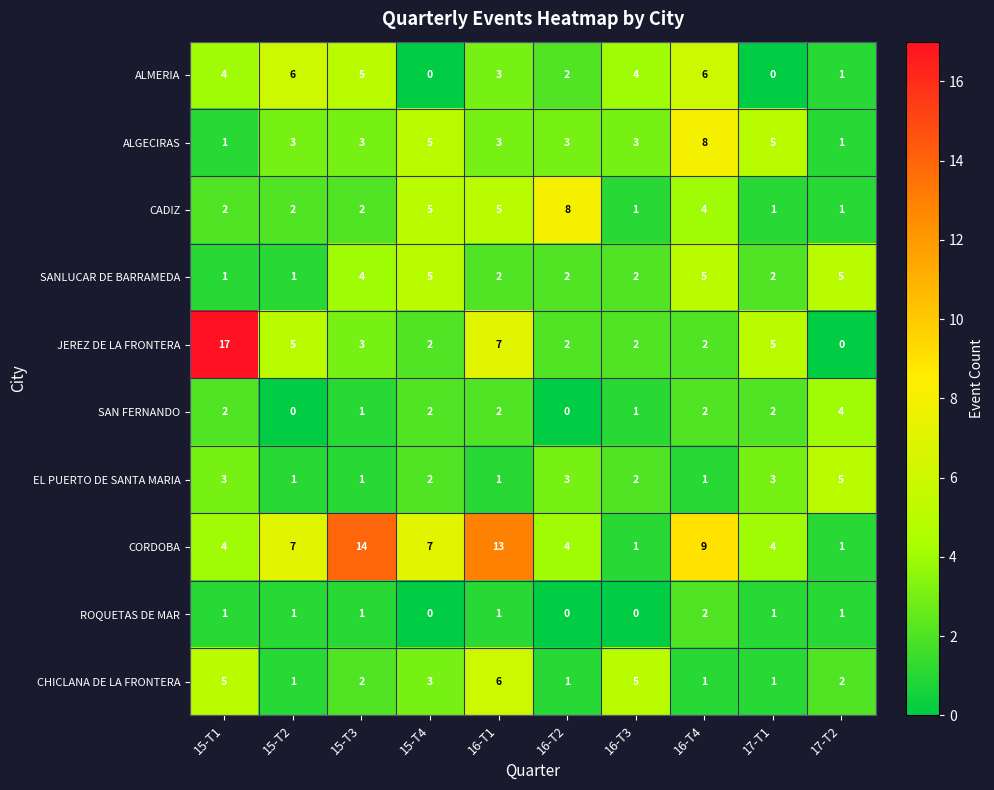

Which series has the largest range (max minus min)?

JEREZ DE LA FRONTERA